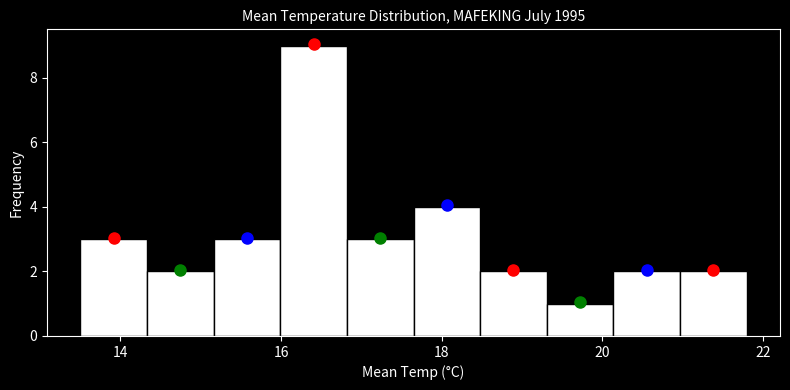

What is the height of the bar covering 13.6 to 14.4 on the x-axis? Neither the bar edges nor the heights are printed on the chart, so give them approximately, as read against the axes.

3